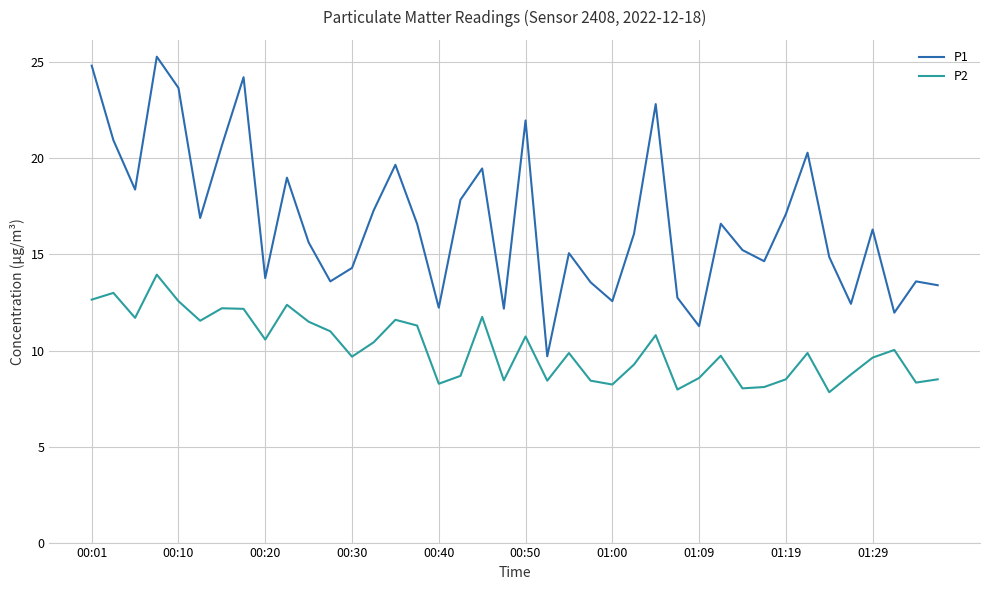

List the series in order of their peak value, highest first.

P1, P2